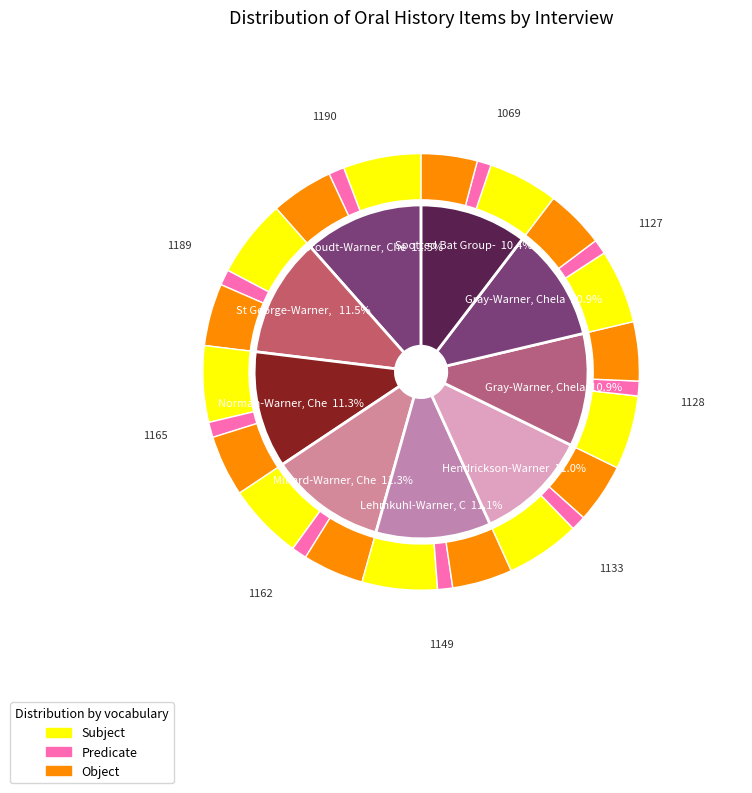

To the nearest percent, what is the combined percentage of Gray-Warner, Chelan 2010 and Gray-Warner, Chelan 2010 2?

22%